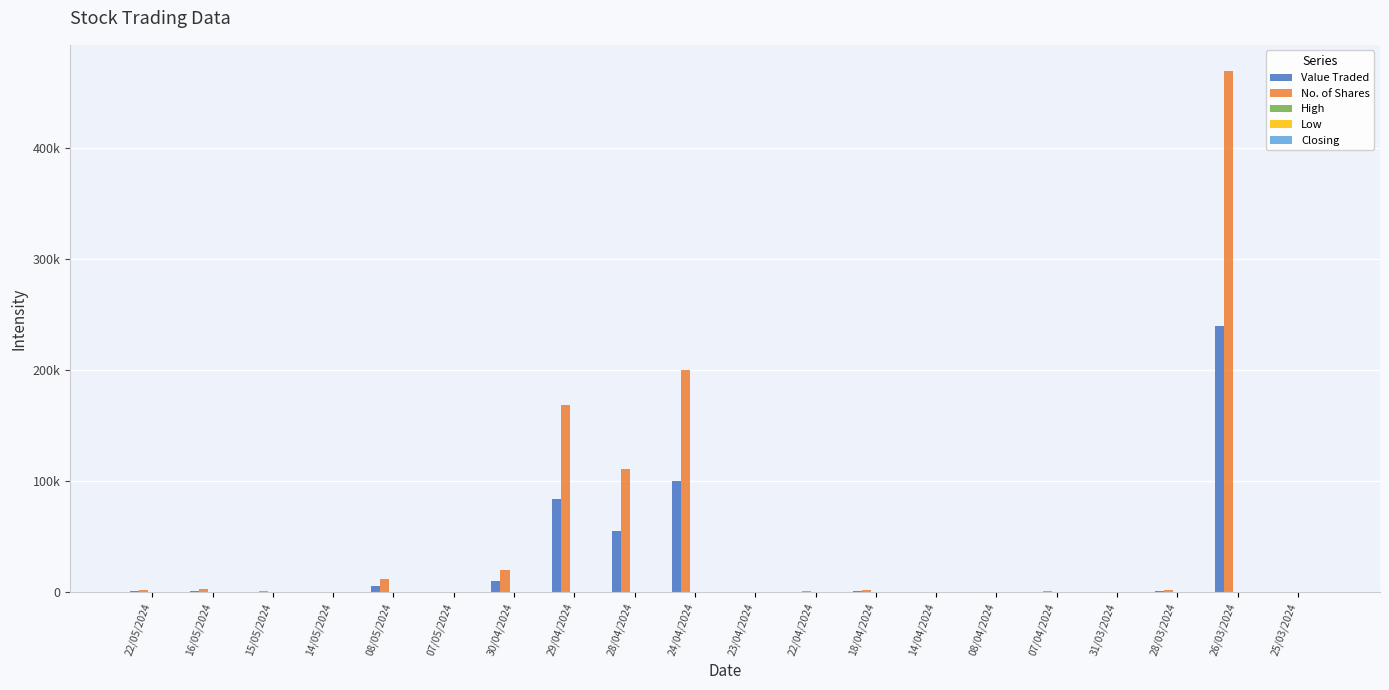

At 30/04/2024, list the series in order from smallest to largest.

Low, High, Closing, Value Traded, No. of Shares